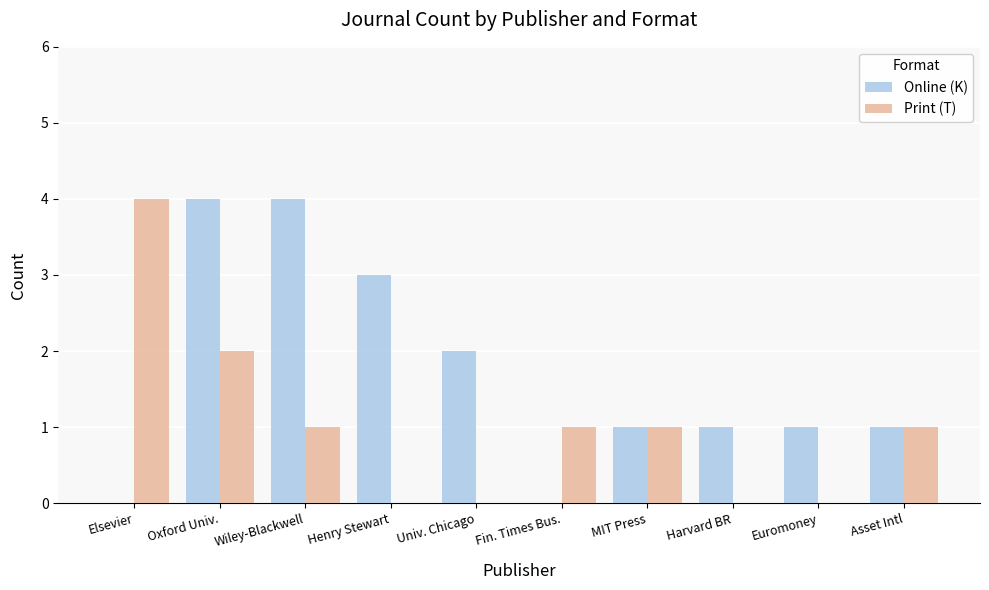

Which series changed the most between MIT Press and Harvard BR?

Print (T)